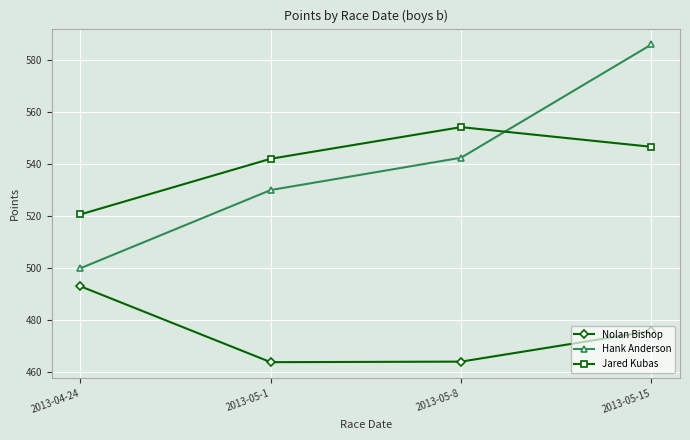

The value of Hank Anderson at 2013-05-15 is 272.7. True or false?

False